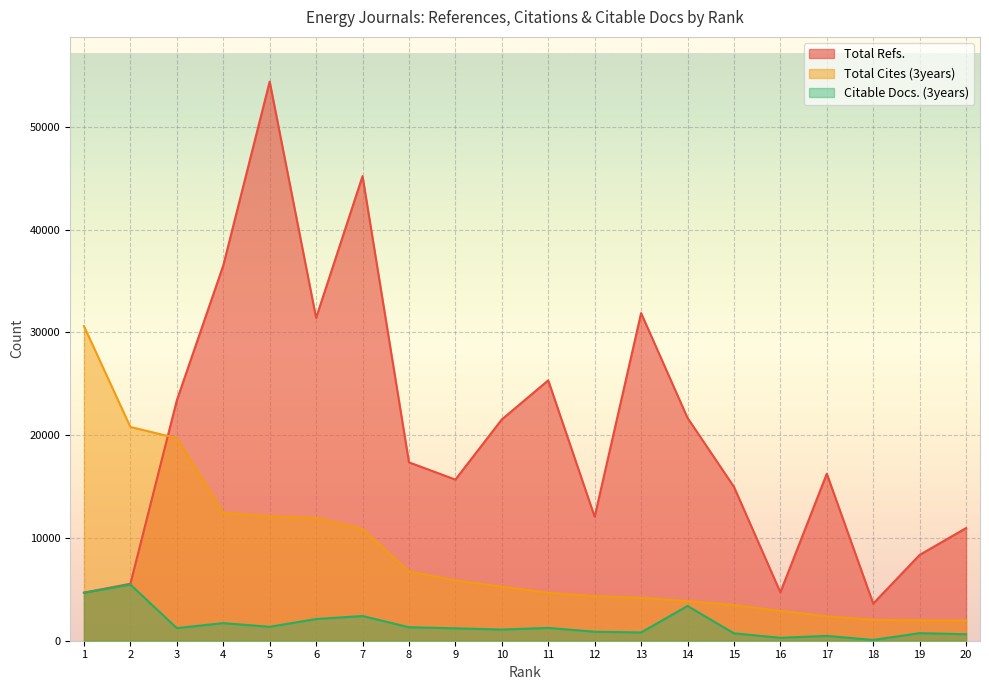

At which label does Citable Docs. (3years) first exceed 1226?

1